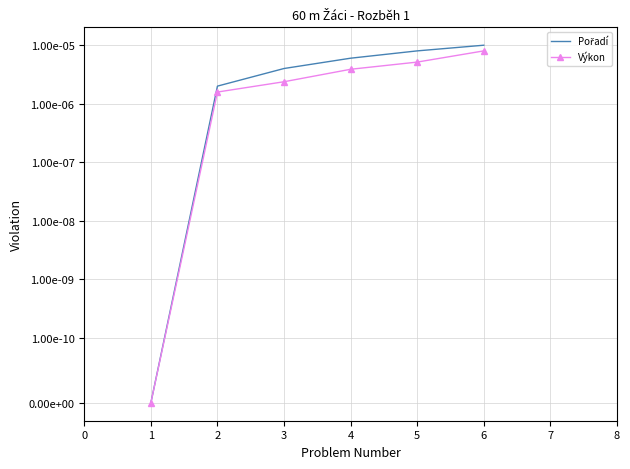

How many Výkon values are between 0 and 1?

6